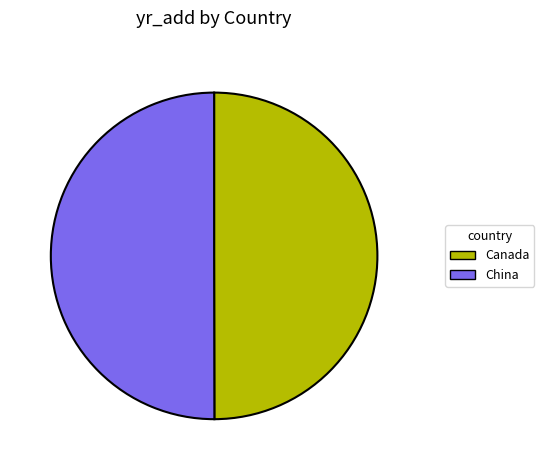

Do Canada and China together represent more than half of the pie?

Yes